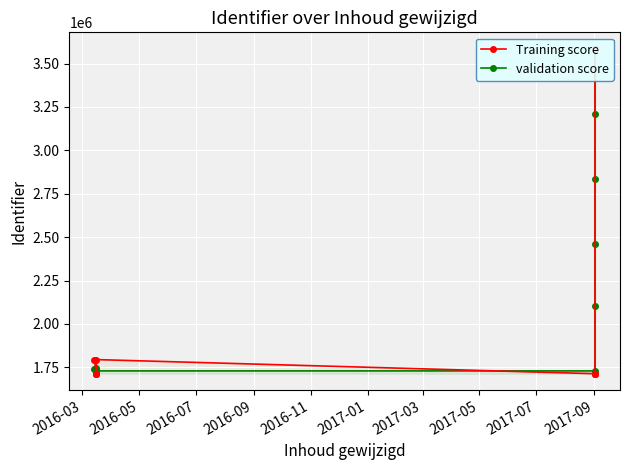

What value does the Training score series have at 2017-05?

1713019